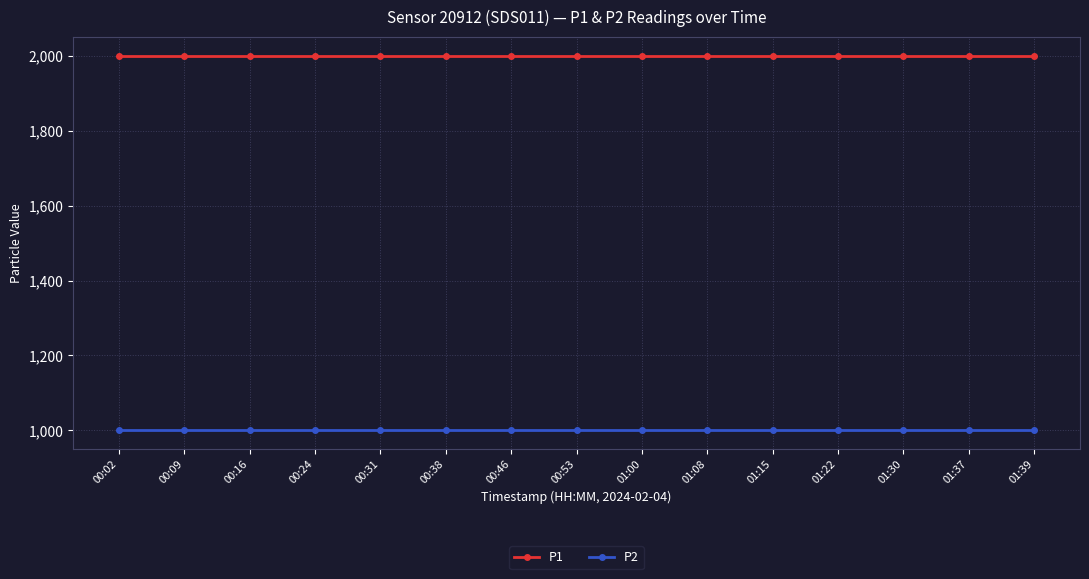

True or false: P1 and P2 cross at least once.

False